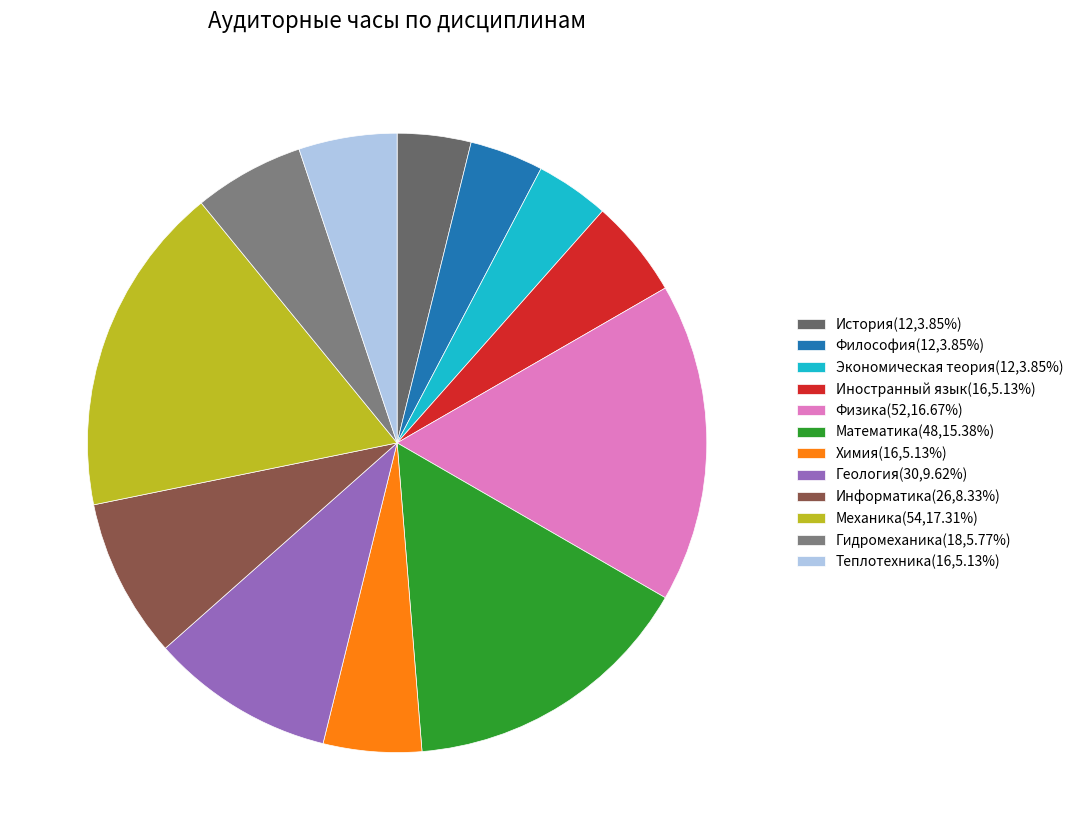

How many segments does this pie chart have?

12